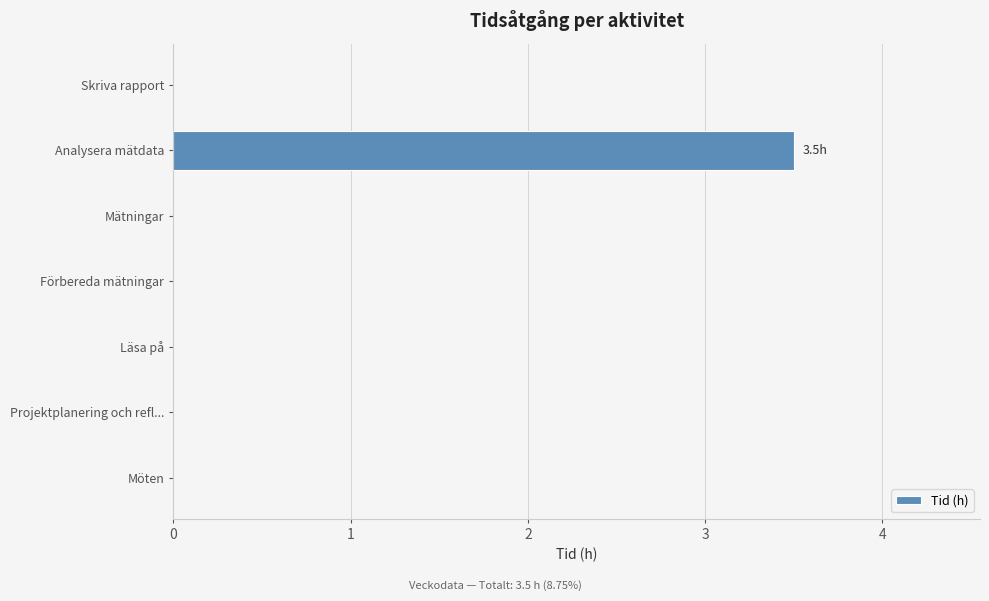

Is it true that the value at Förbereda mätningar is 2.1?

False